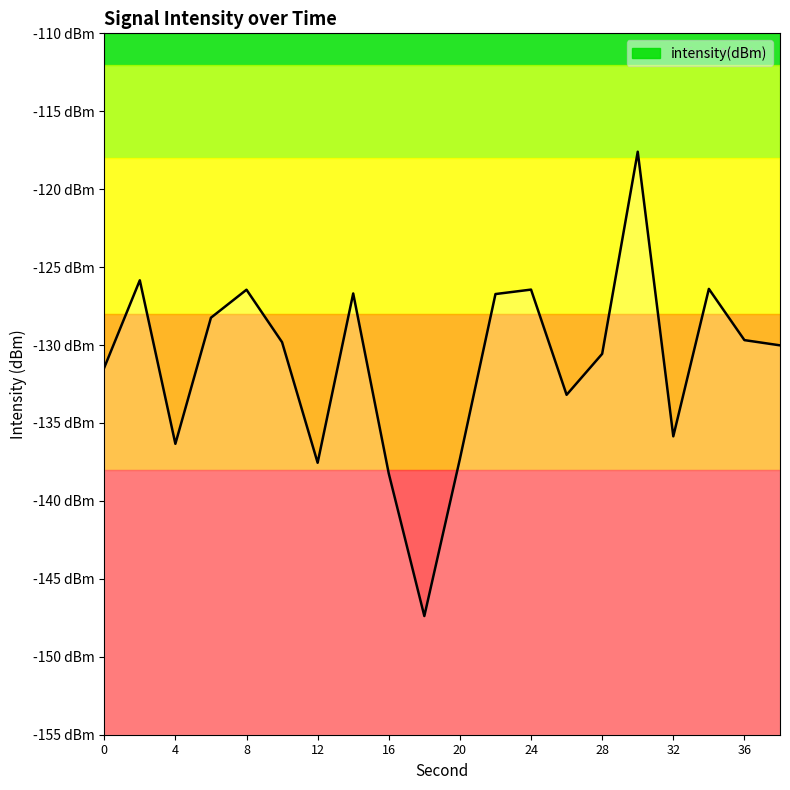

What is the maximum value shown in the chart?

-117.6